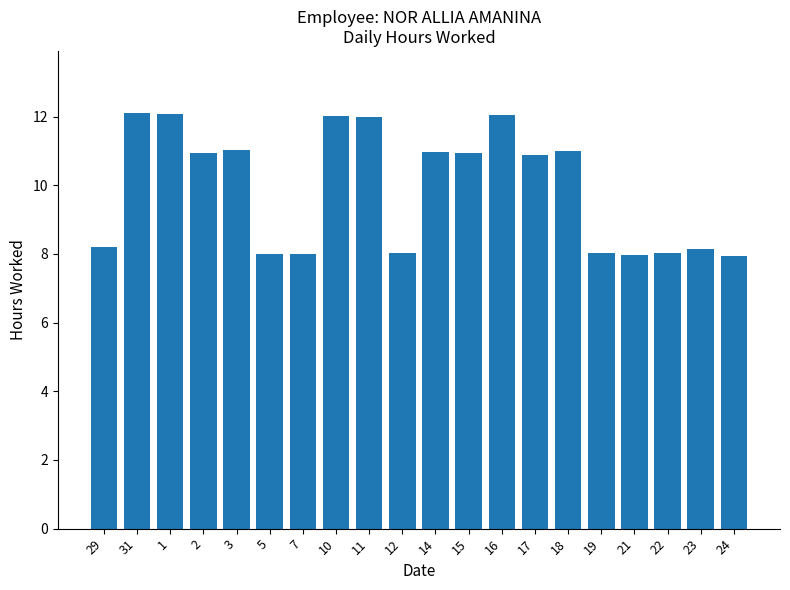

What is the greatest value displayed?

12.1